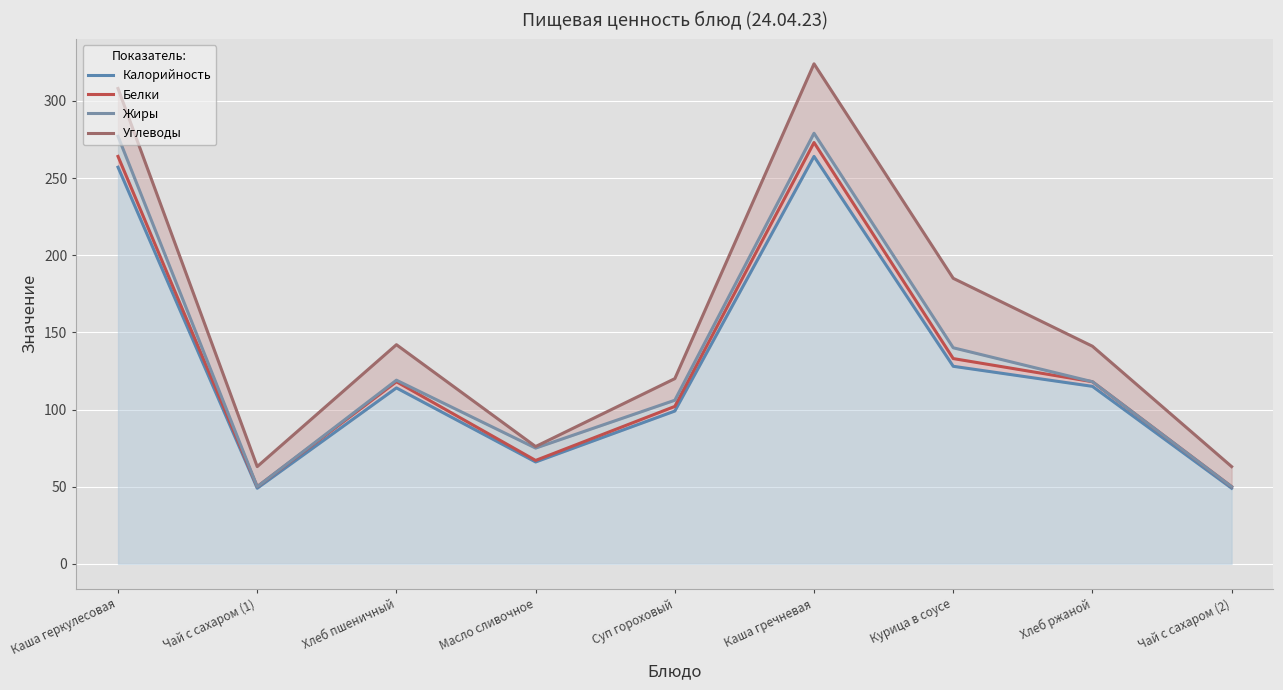

Reading left to right, what are all the values shown in this chart?

Калорийность: 257	49	114	66	99	264	128	115	49
Белки: 264	50	118	67	102	273	133	118	50
Жиры: 277	50	119	75	106	279	140	118	50
Углеводы: 308	63	142	76	120	324	185	141	63